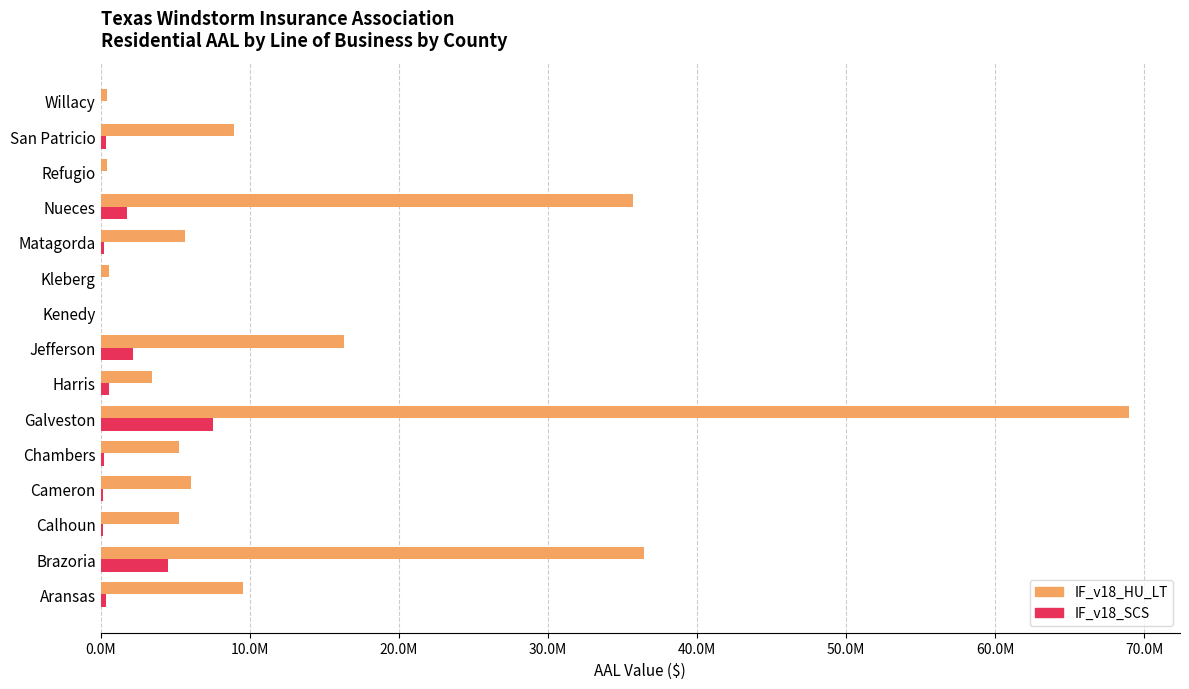

What are all the series names shown in the legend?

IF_v18_HU_LT, IF_v18_SCS